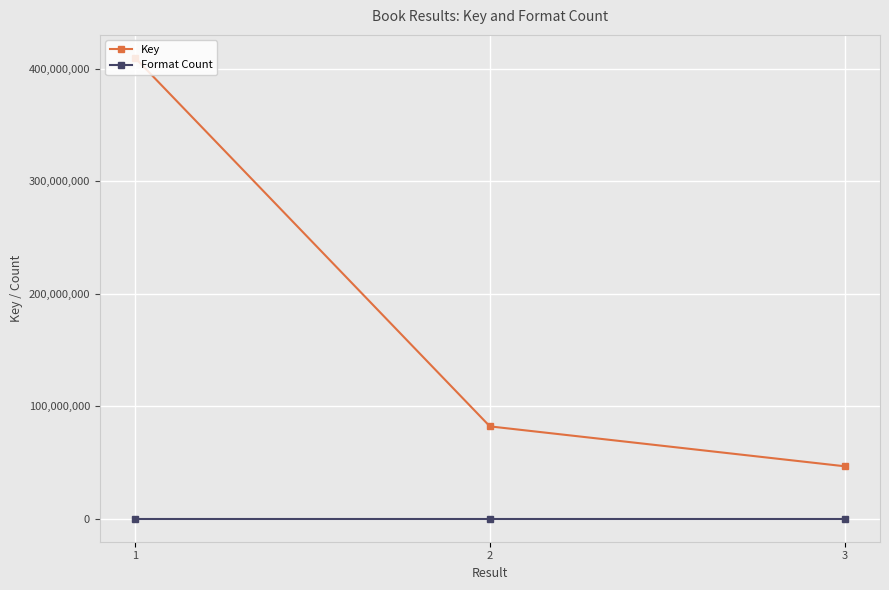

Reading right to left, extract all data points from this chart.

Key: 3=46626837	2=82075986	1=409737885
Format Count: 3=2	2=2	1=2